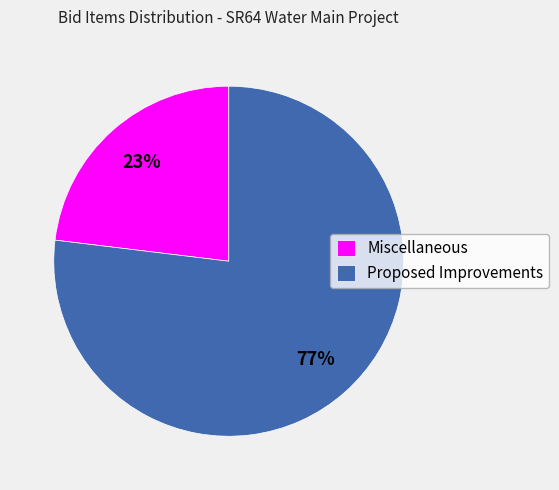

Is Proposed Improvements the majority of the pie?

Yes